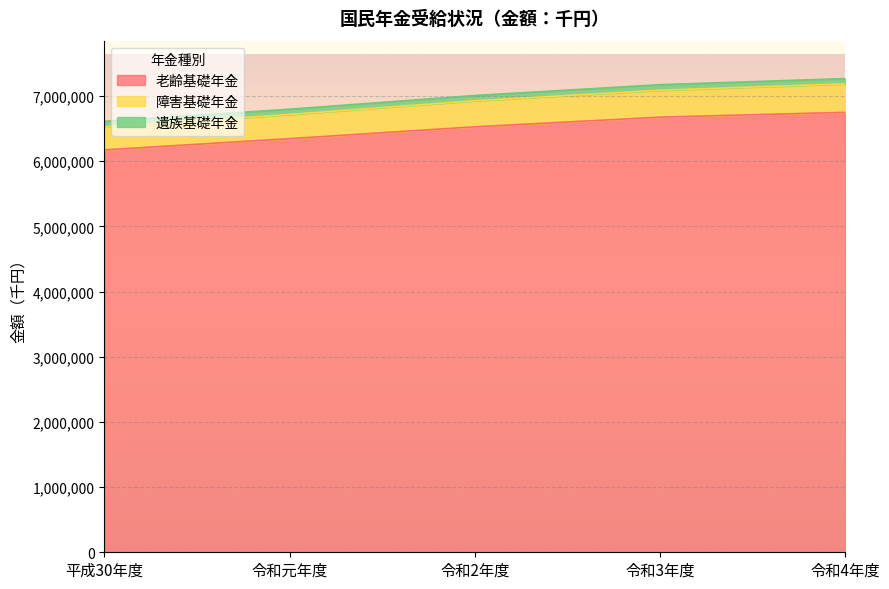

True or false: 老齢基礎年金 and 障害基礎年金 intersect in this chart.

False